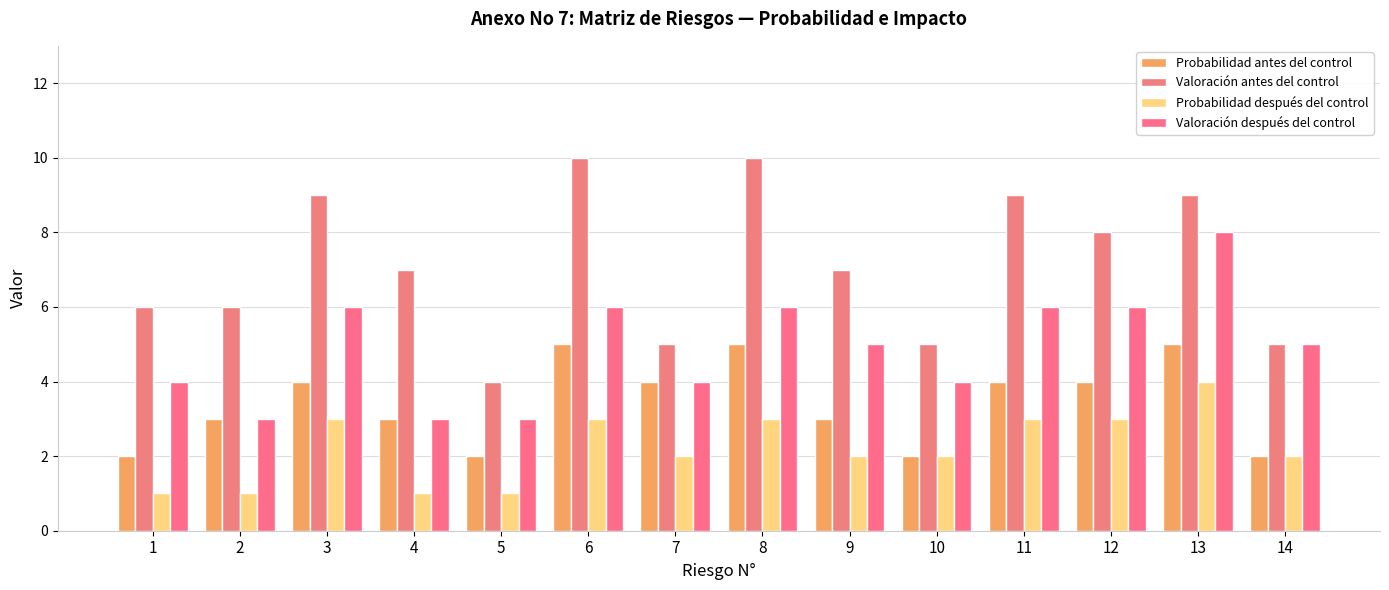

At which label does Probabilidad antes del control first exceed 4?

6